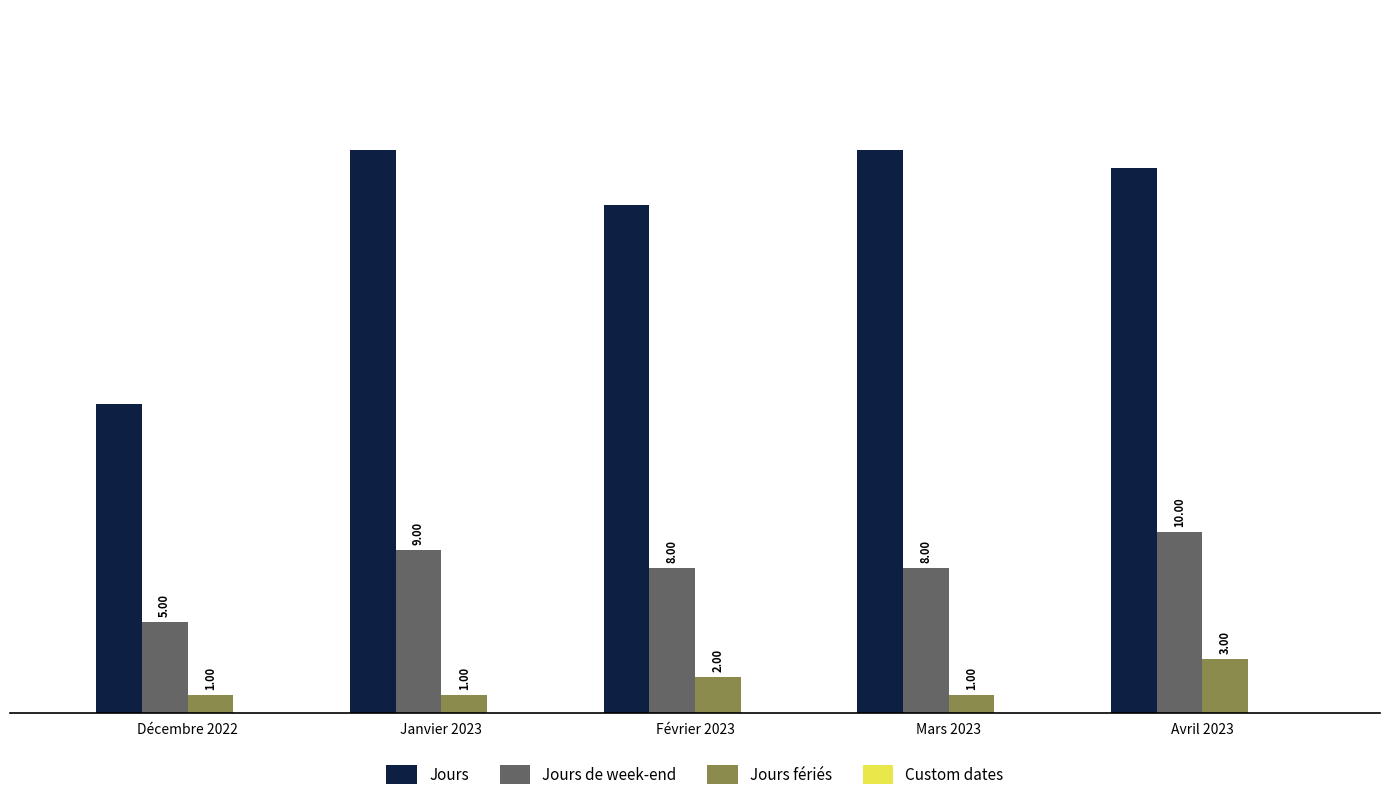

Rank the series by their maximum value, from highest to lowest.

Jours, Jours de week-end, Jours fériés